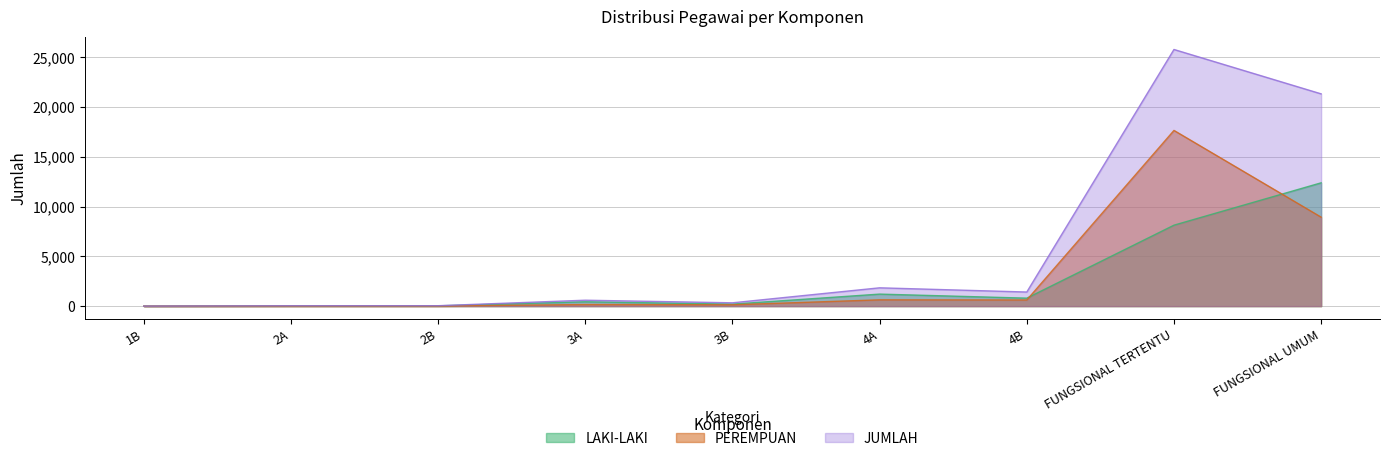

Between which two adjacent categories do LAKI-LAKI and PEREMPUAN first intersect?

4B and FUNGSIONAL TERTENTU